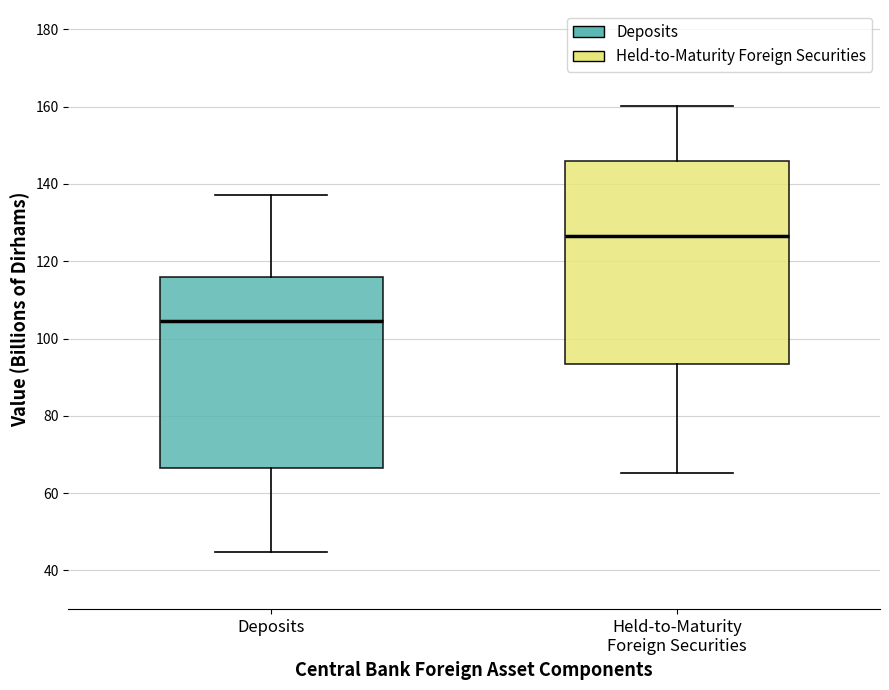

Reading left to right, transcribe this box plot: for each box, give where its median line is, the range the box spans, and where its two whiskers end, as read against the y-axis. The values are not printed on the chart, so give them approximately, as read against the axis.

Deposits: median 104, box 66 to 116, whiskers 44 to 138
Held-to-Maturity Foreign Securities: median 126, box 94 to 146, whiskers 66 to 160